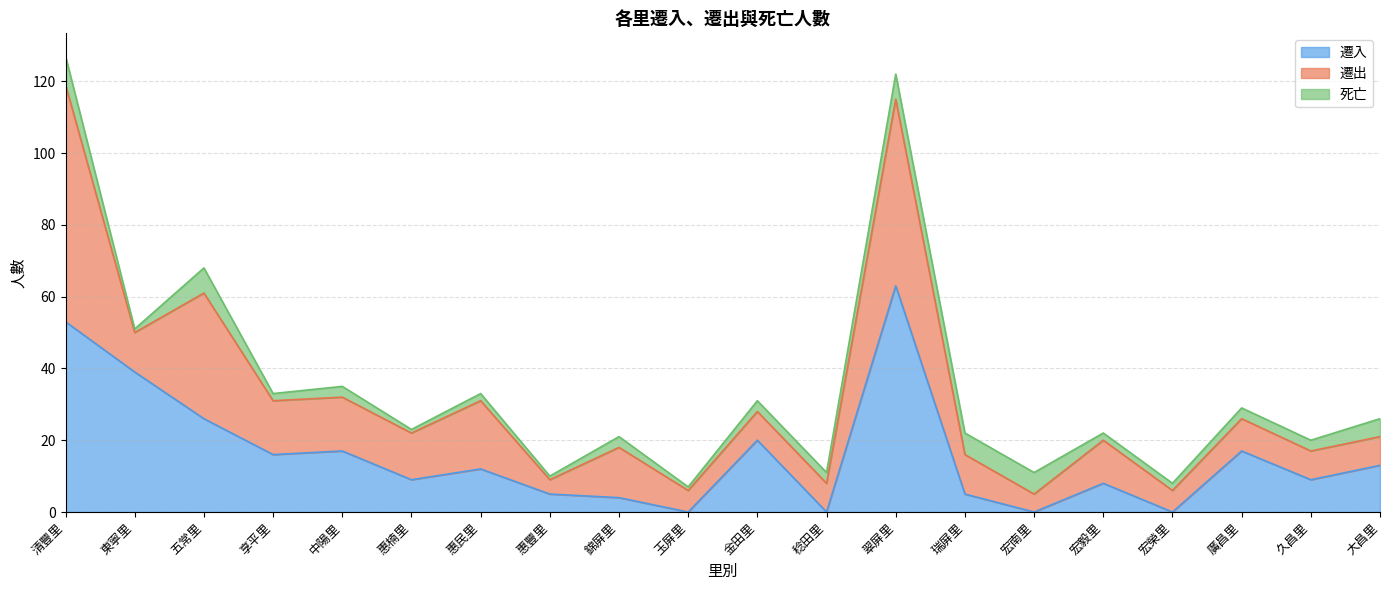

Rank the series by their maximum value, from lowest to highest.

死亡, 遷入, 遷出